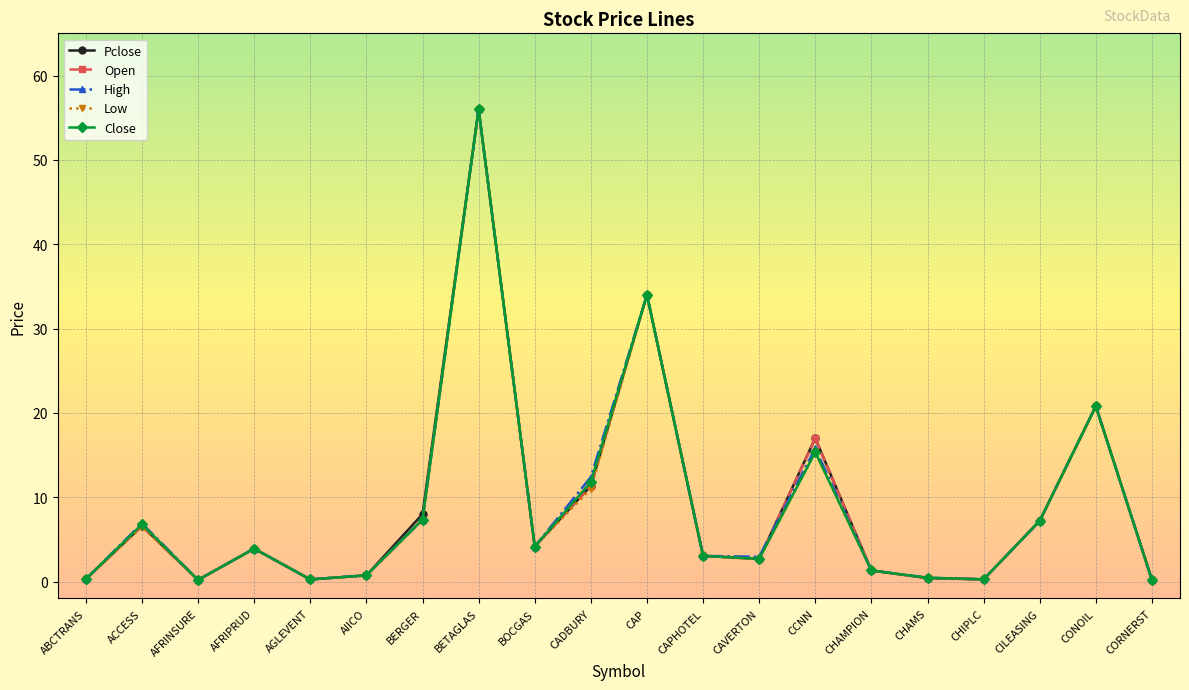

Where is Open nearest to the value 28?

CAP